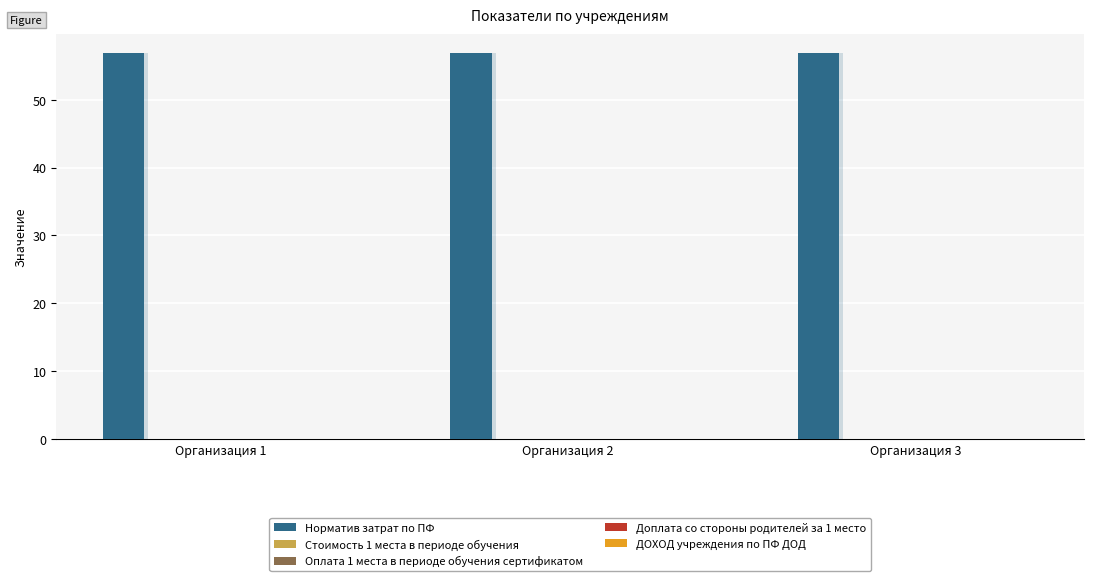

List the labels in order of ДОХОД учреждения по ПФ ДОД value, largest first.

Организация 1, Организация 2, Организация 3